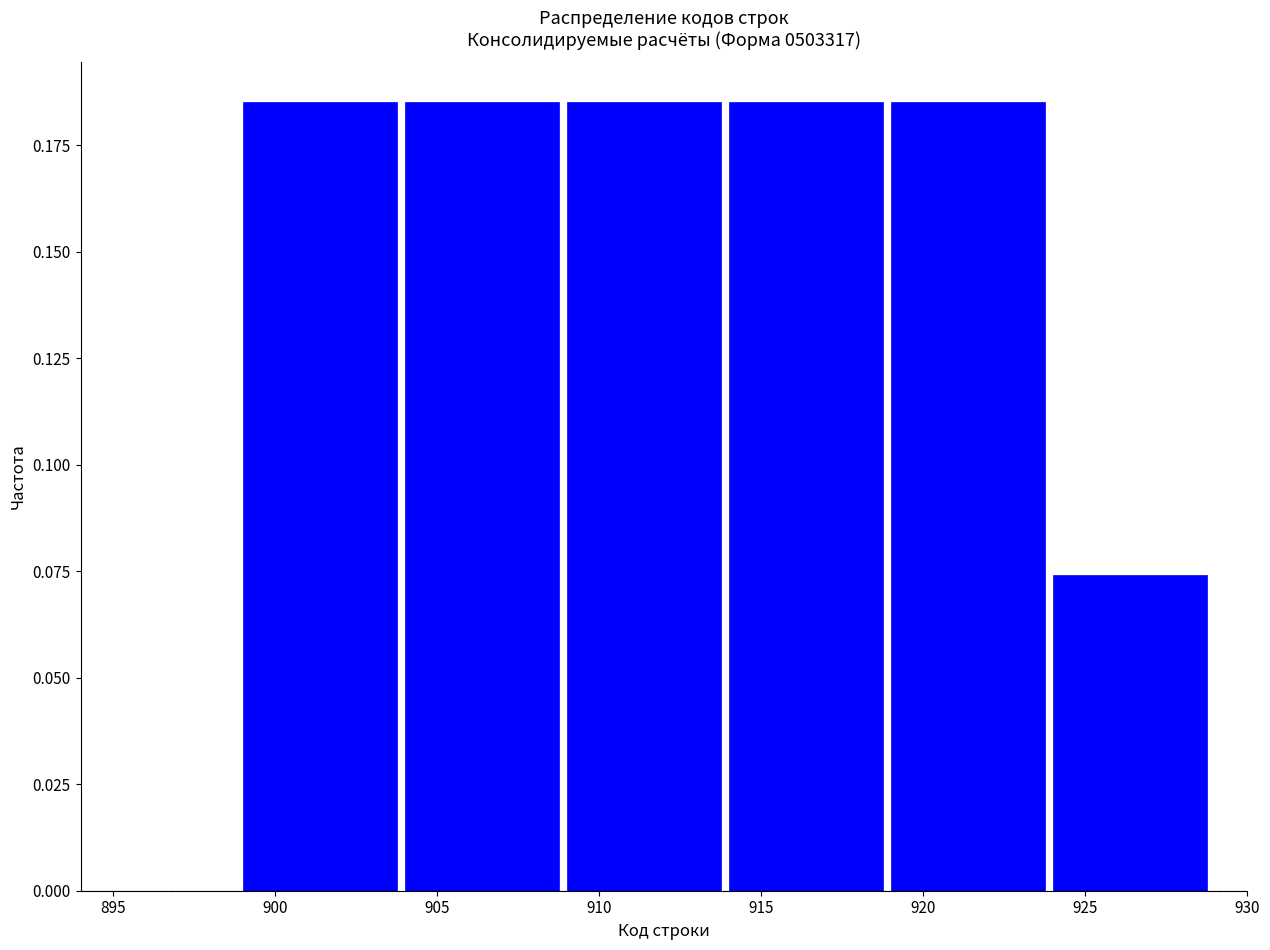

Reading left to right, list every bar in this chart as the range it spans on the x-axis followed by its height. The values are not printed on the chart, so give them approximately, as read against the axis.

899 to 904: 0.185
904 to 909: 0.185
909 to 914: 0.185
914 to 919: 0.185
919 to 924: 0.185
924 to 929: 0.075